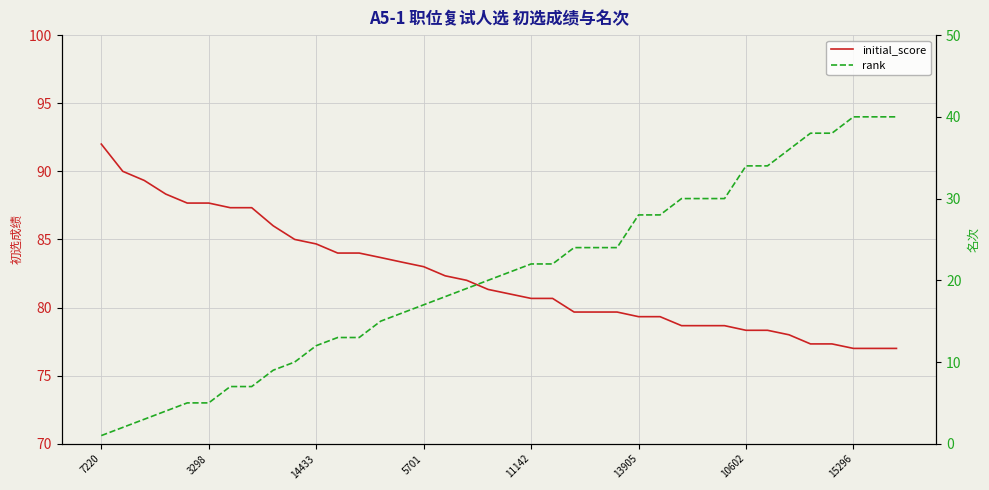

True or false: initial_score and rank intersect in this chart.

False